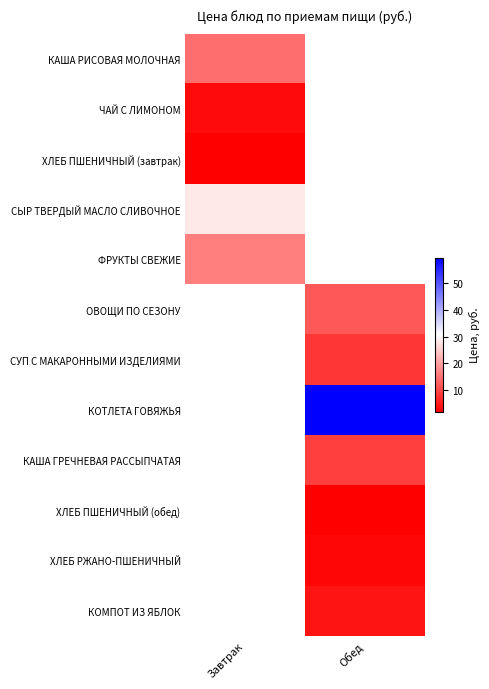

How many values in the КОТЛЕТА ГОВЯЖЬЯ series exceed 59?

1